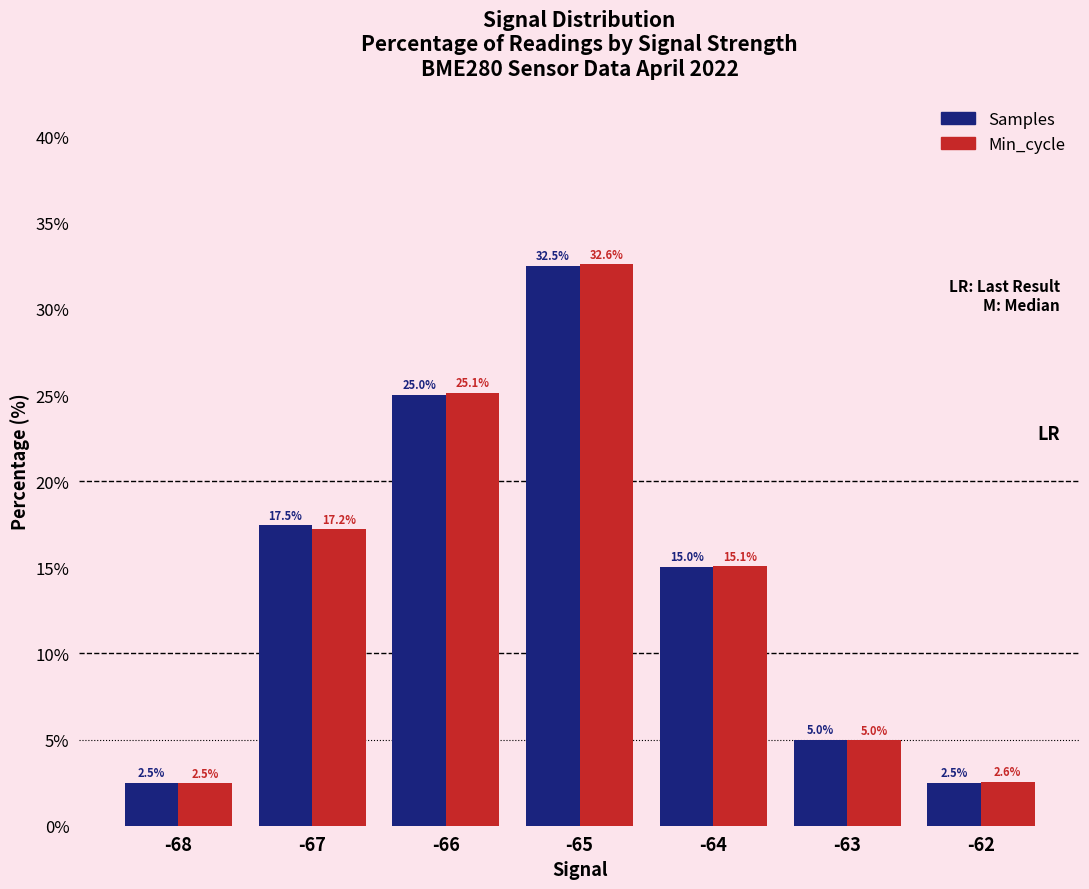

At which label does Samples reach its peak?

-65